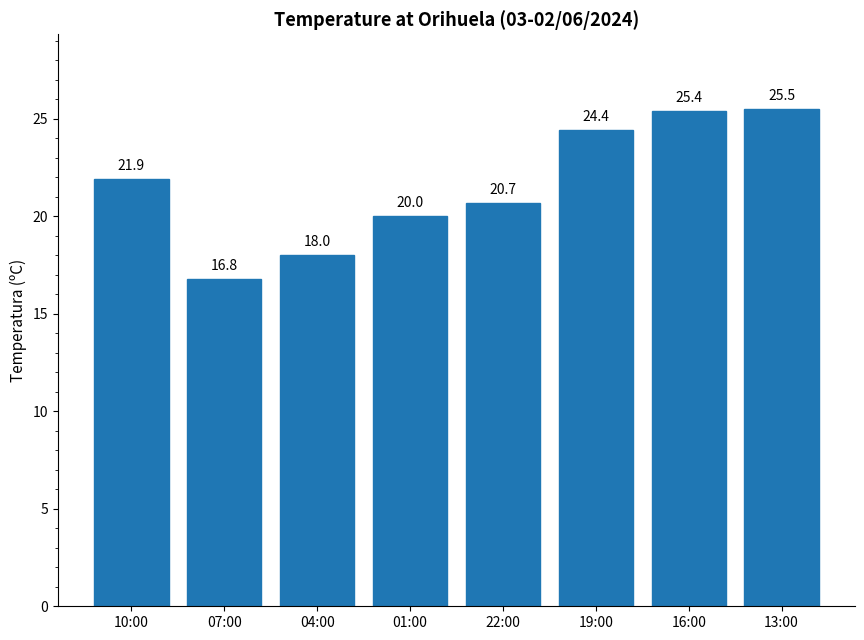

The value at 07:00 is 10.3. True or false?

False